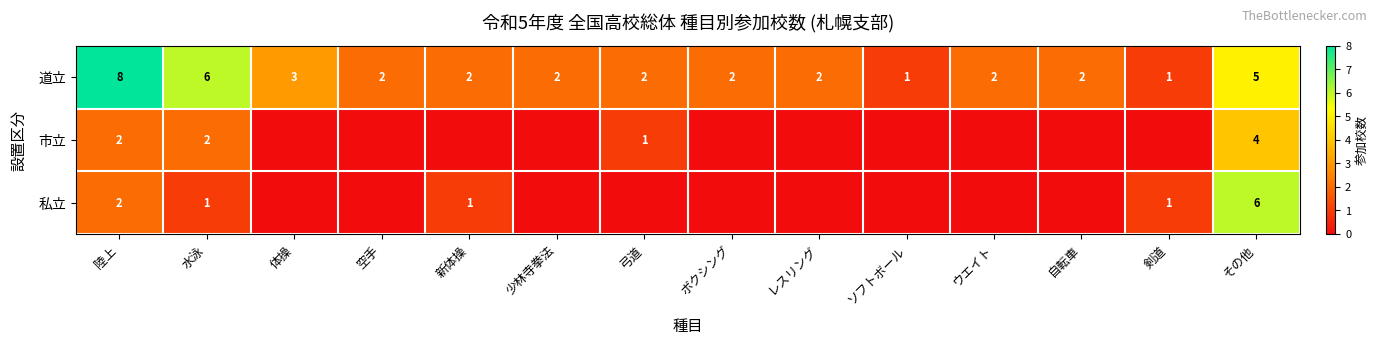

True or false: 道立 has a value of 2 at 水泳.

False